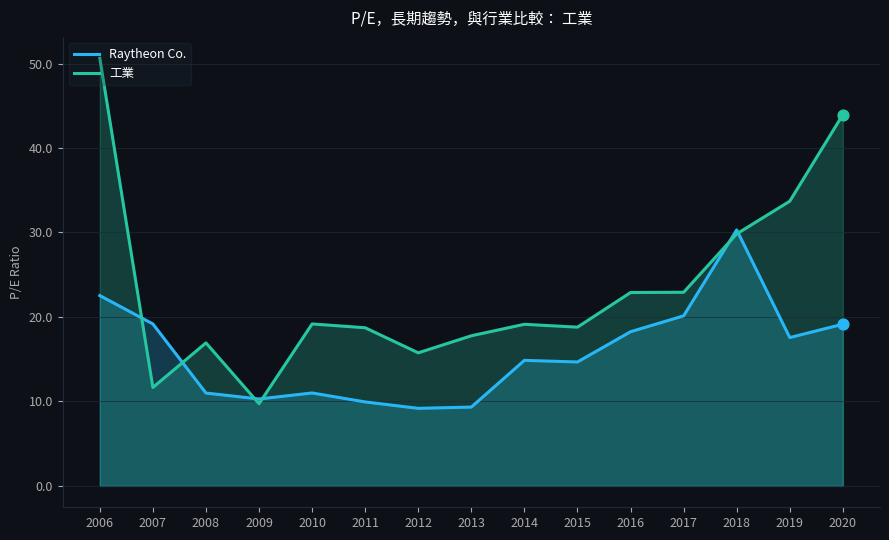

Which series reaches the maximum Y coordinate?

工業